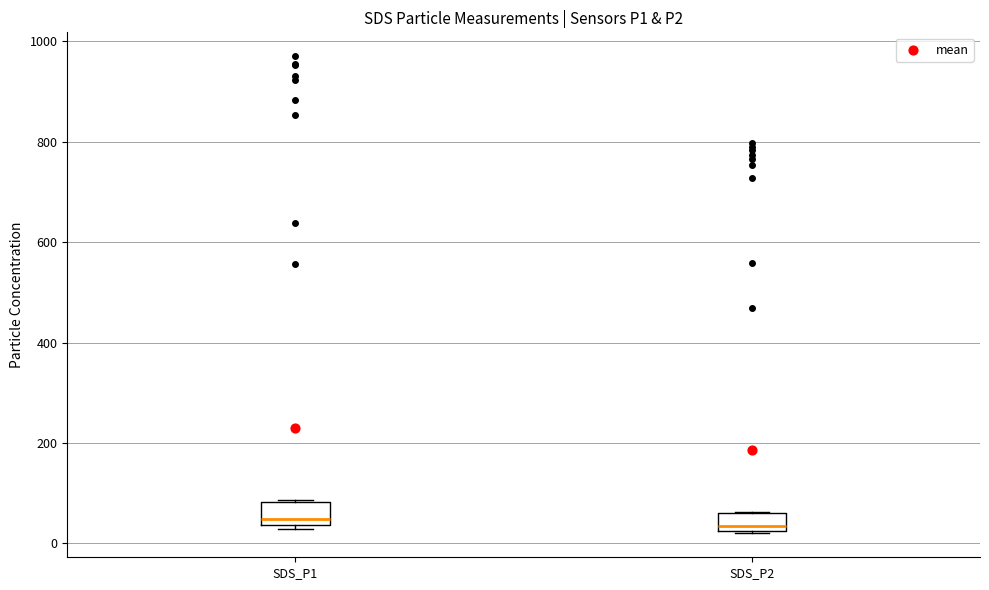

Reading left to right, transcribe this box plot: for each box, give where its median line is, the range the box spans, and where its two whiskers end, as read against the y-axis. The values are not printed on the chart, so give them approximately, as read against the axis.

SDS_P1: median 40 (just above the box's lower edge), box 40 to 80, whiskers 20 to 80
SDS_P2: median 40, box 20 to 60, whiskers 20 to 60